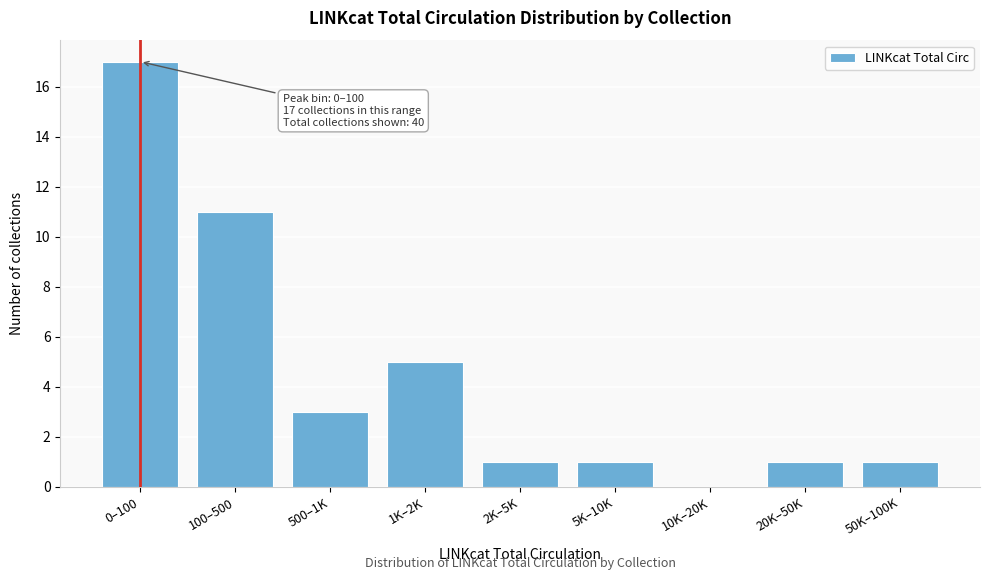

Reading left to right, what are all the values shown in this chart?

0–100=17	100–500=11	500–1K=3	1K–2K=5	2K–5K=1	5K–10K=1	10K–20K=0	20K–50K=1	50K–100K=1